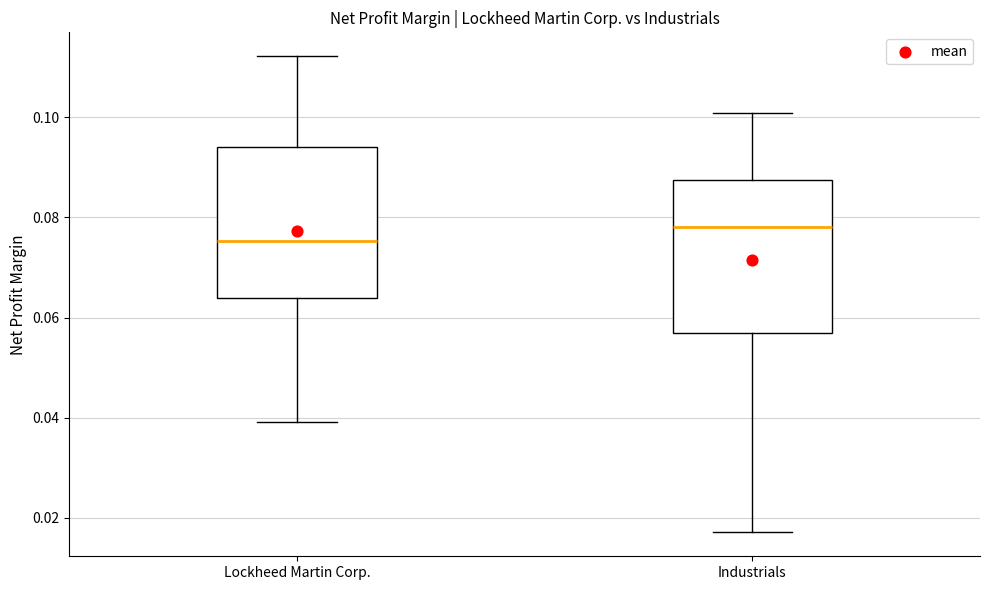

Reading left to right, read every box against the y-axis: the position of its median line, the range the box covers, and the ends of its whiskers. The values are not printed on the chart, so give them approximately, as read against the axis.

Lockheed Martin Corp.: median 0.076, box 0.064 to 0.094, whiskers 0.040 to 0.112
Industrials: median 0.078, box 0.056 to 0.088, whiskers 0.018 to 0.100